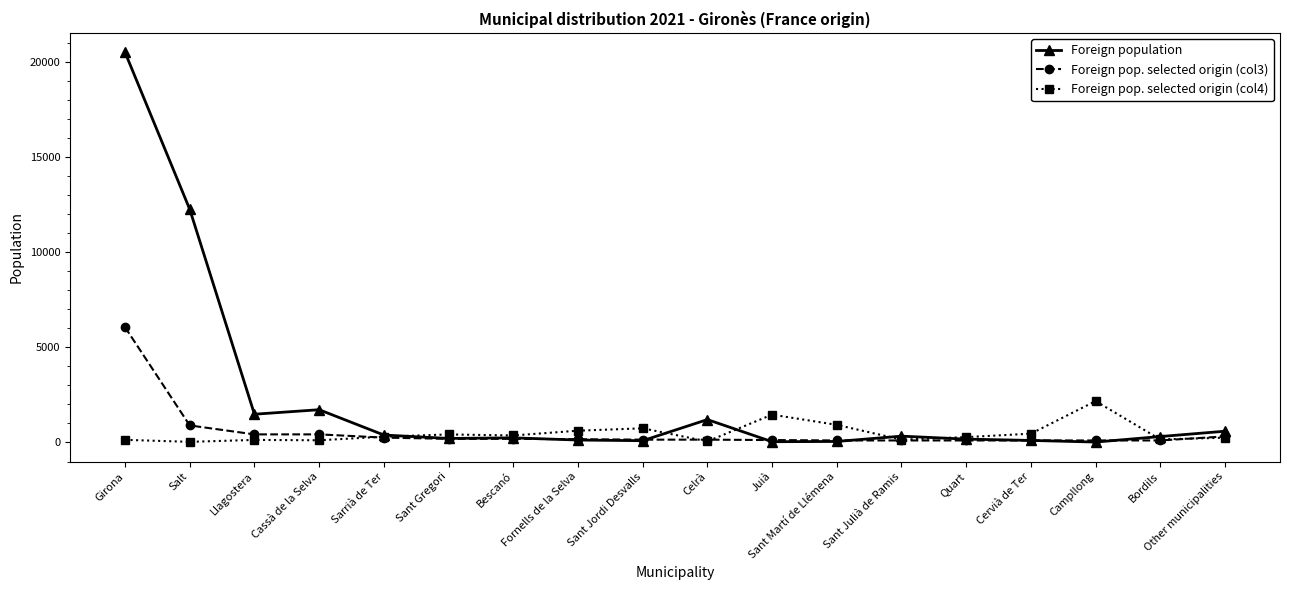

What is the label of the 3rd point from the right?

Campllong